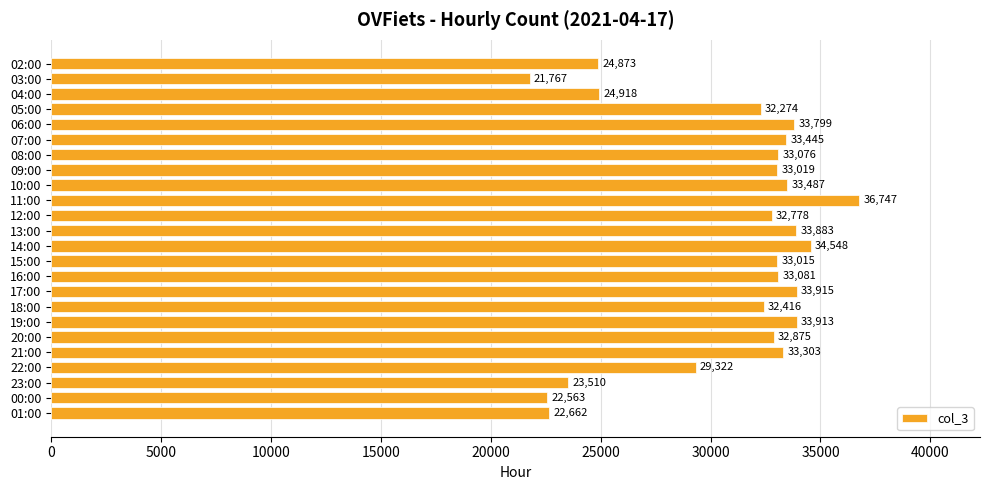

What is the difference between the maximum and second lowest values?

14184